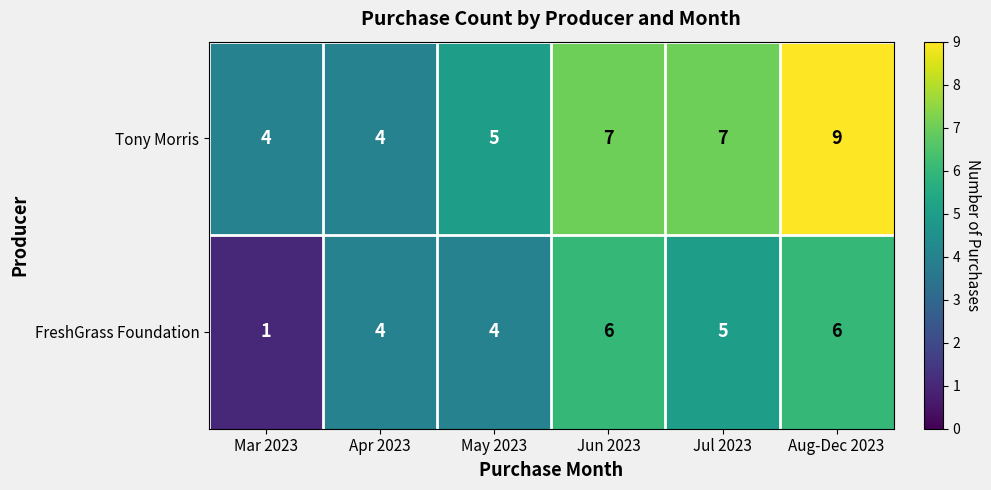

Read the FreshGrass Foundation value at Jul 2023.

5